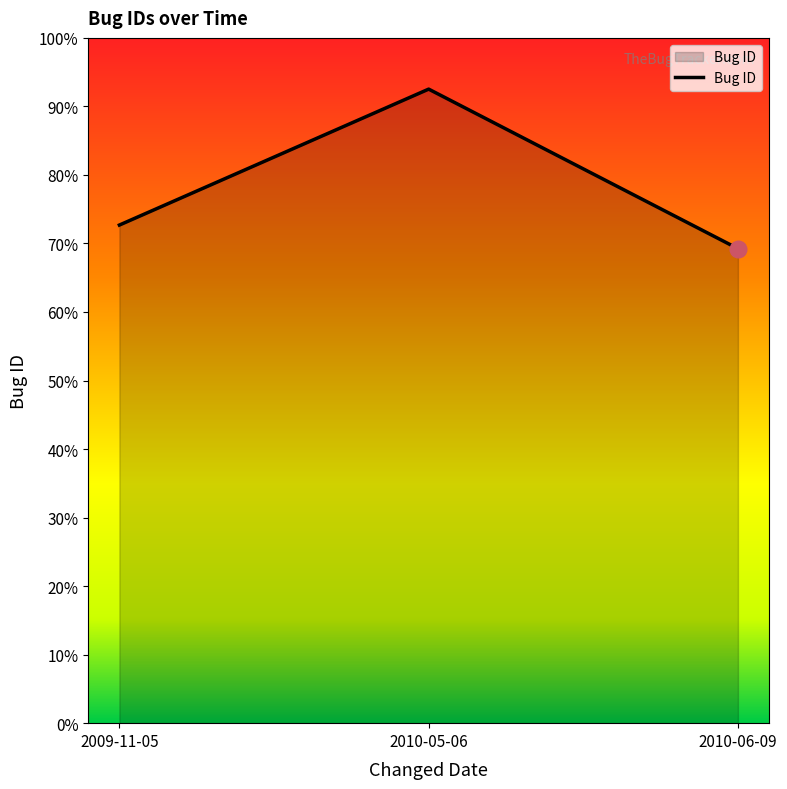

Is this an area chart (filled region under the line)?

Yes